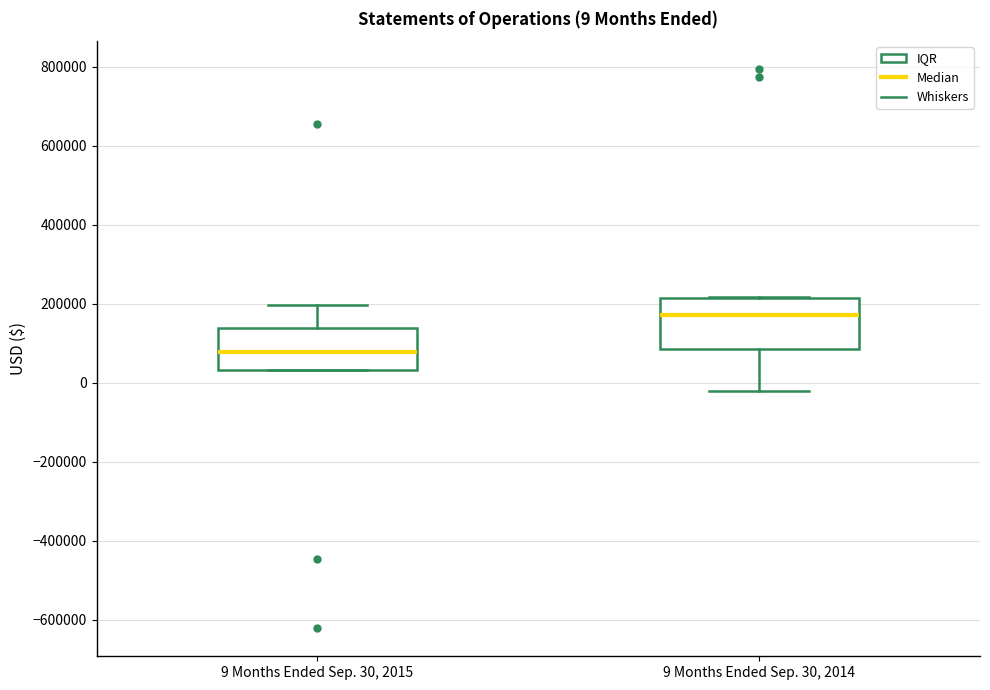

Which box's median line is the highest?

9 Months Ended Sep. 30, 2014